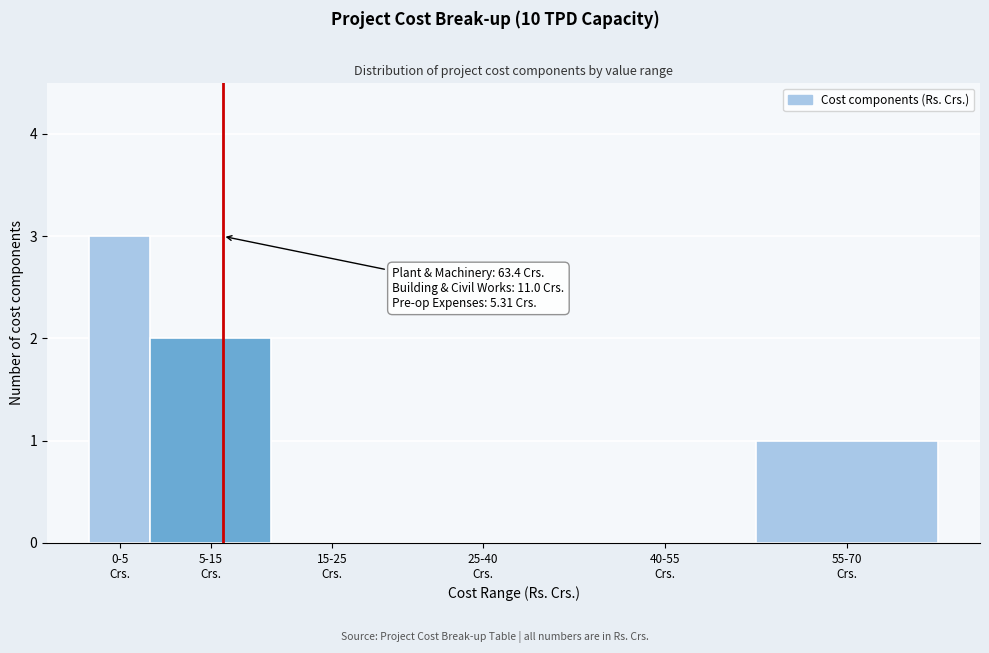

What is the sum of all values?

6